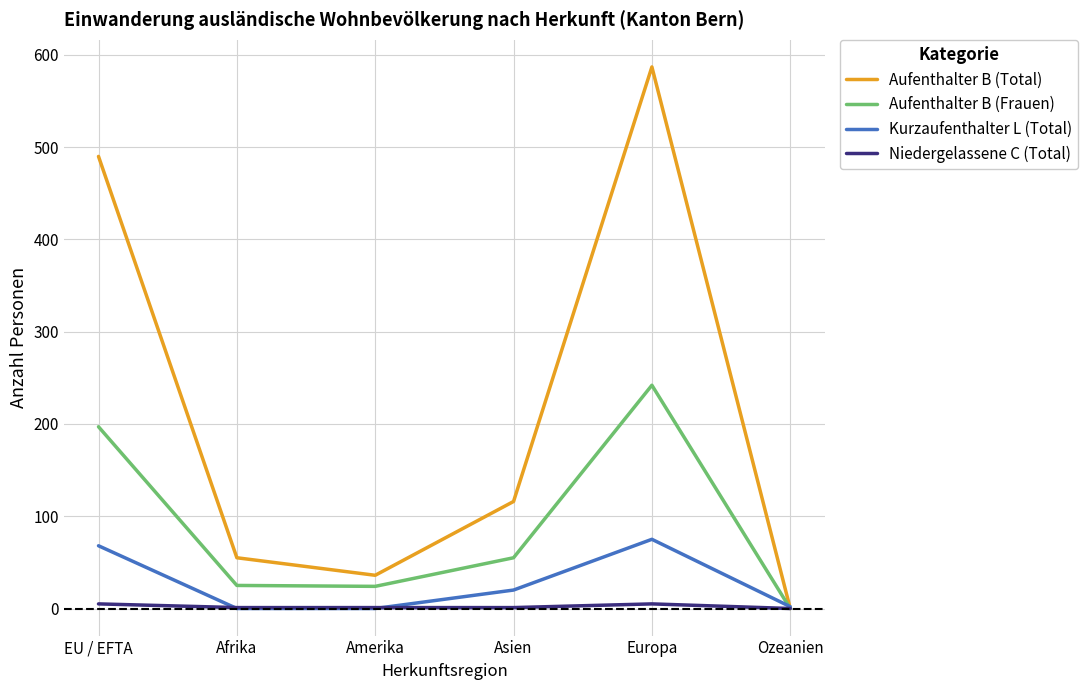

Which category has the highest value across all series?

Europa